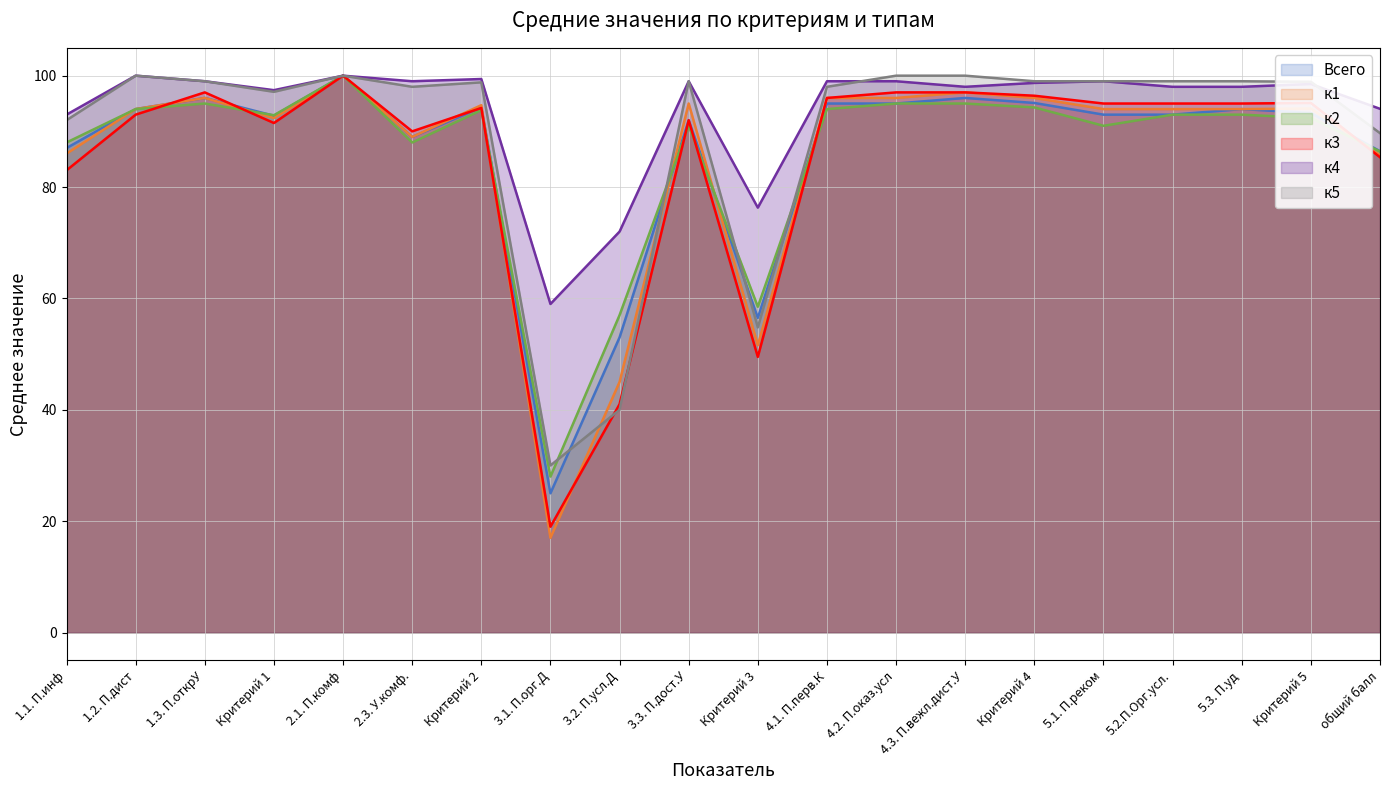

Is the value of к3 at Критерий 4 greater than the value of к5 at Критерий 4?

No